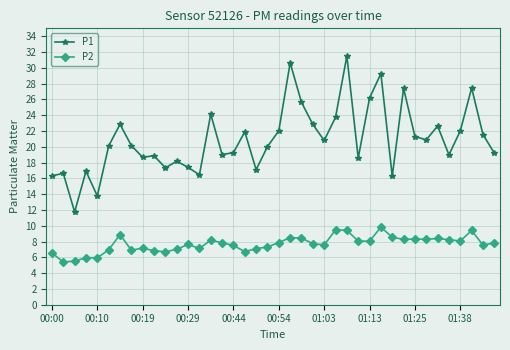

Count the number of data series in this chart.

2